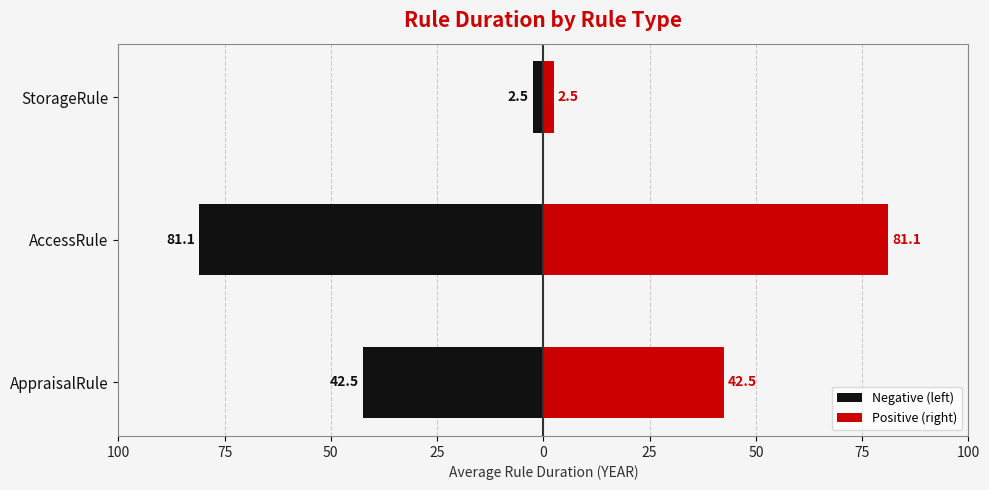

How many groups of bars are there?

3